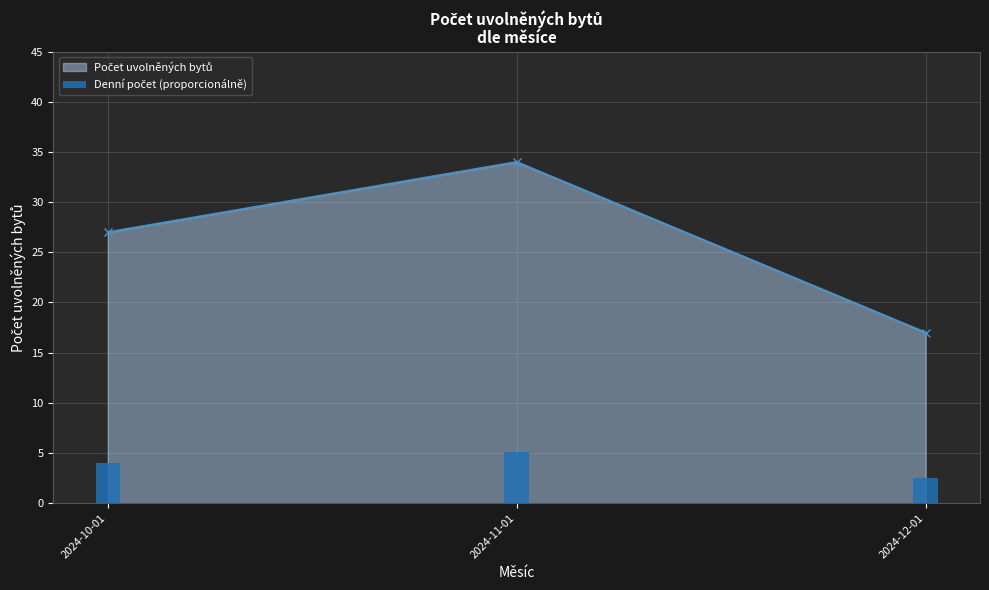

What position from the right is 2024-10-01?

3